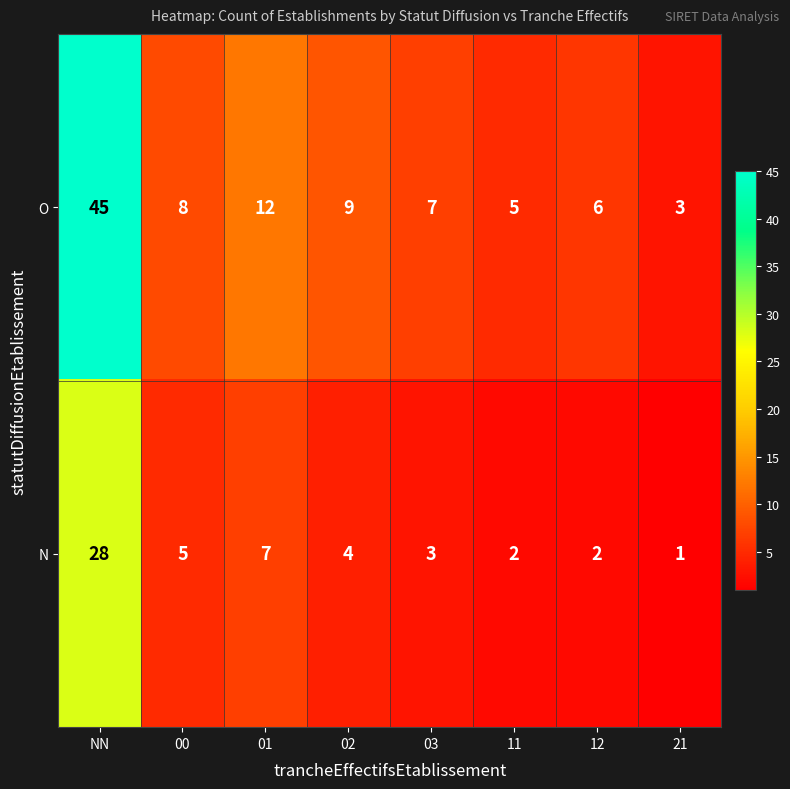

At which category does the chart reach its peak across all series?

NN